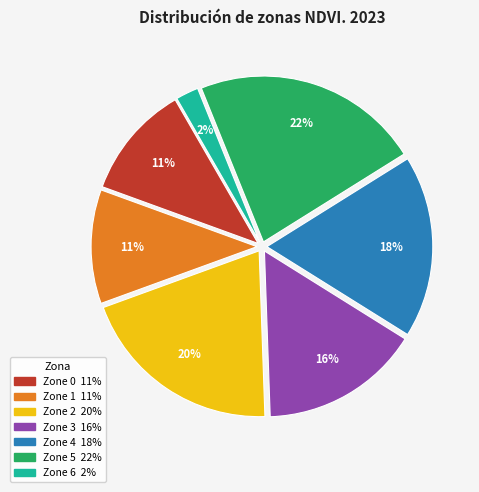

True or false: Zone 2 accounts for 7% of the total.

False